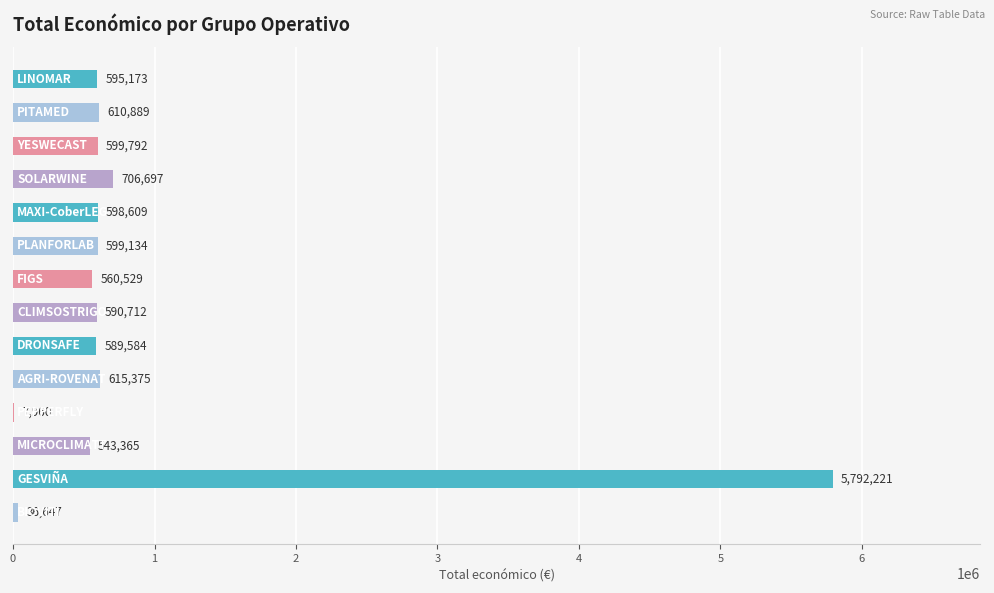

What is the sum of all values?

12446687